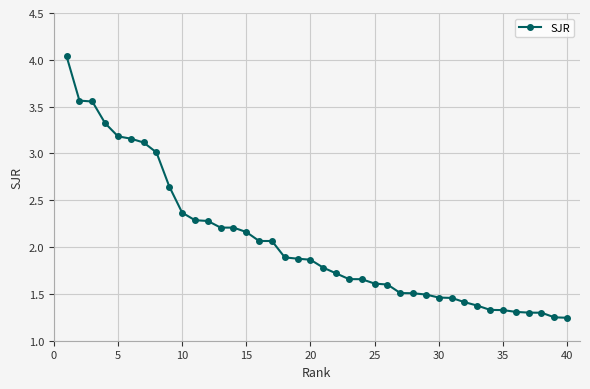

What is the difference between the maximum and second lowest values?

2.8